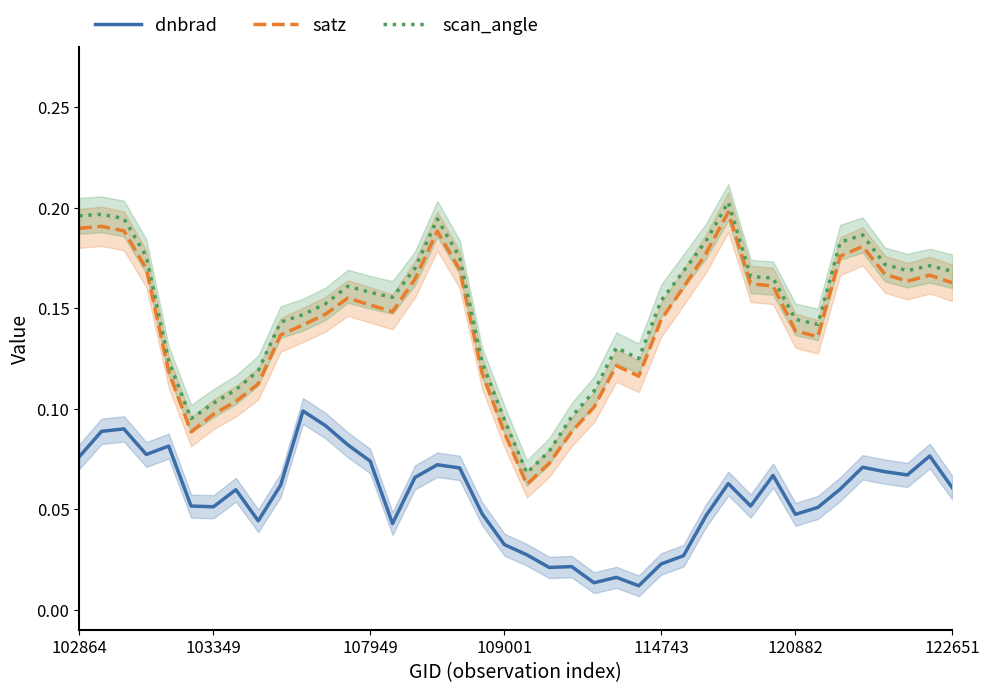

Rank the series by their maximum value, from lowest to highest.

dnbrad, satz, scan_angle